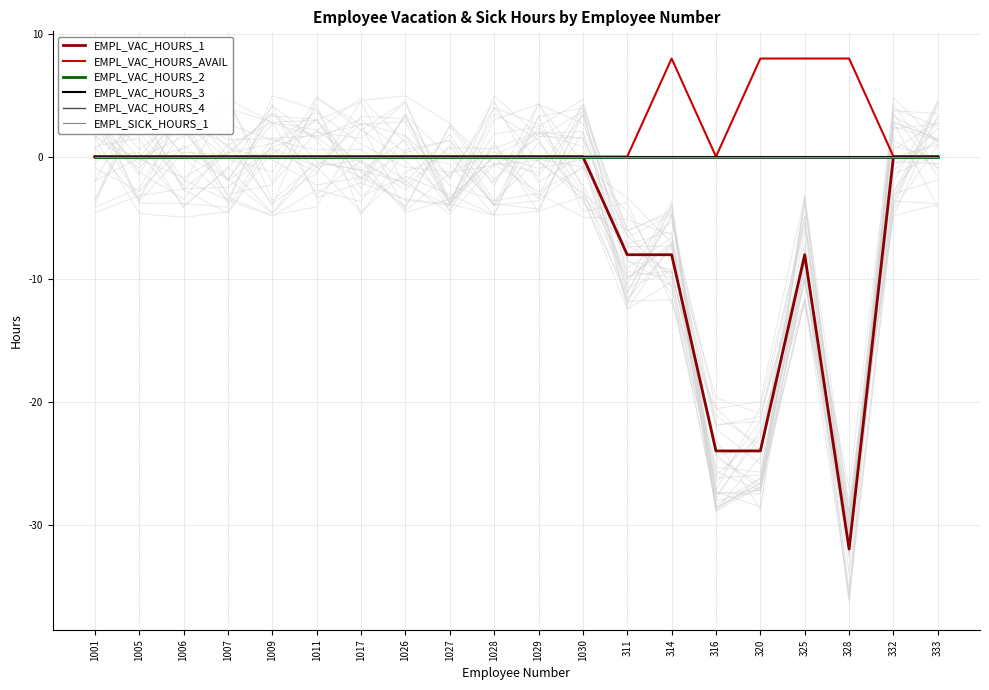

Is this an area chart (filled region under the line)?

No